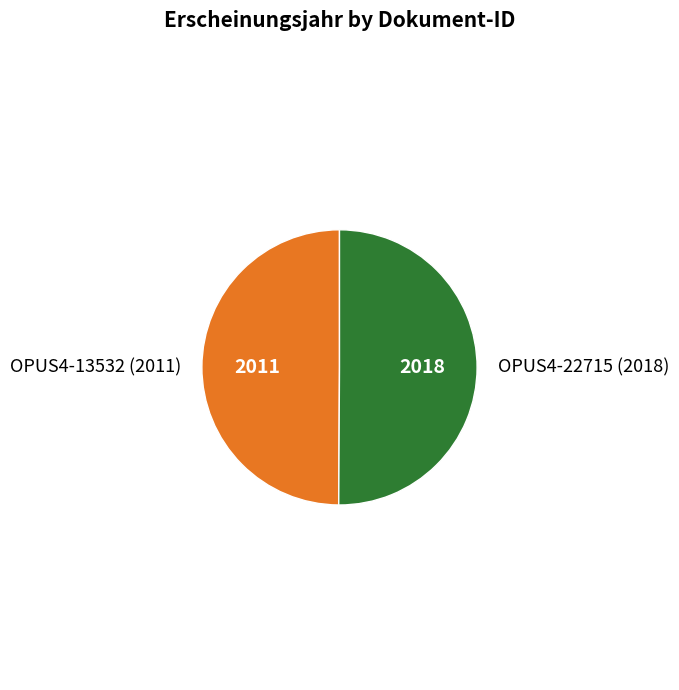

What is the ratio of the value at OPUS4-22715 (2018) to the value at OPUS4-13532 (2011)?

1.0